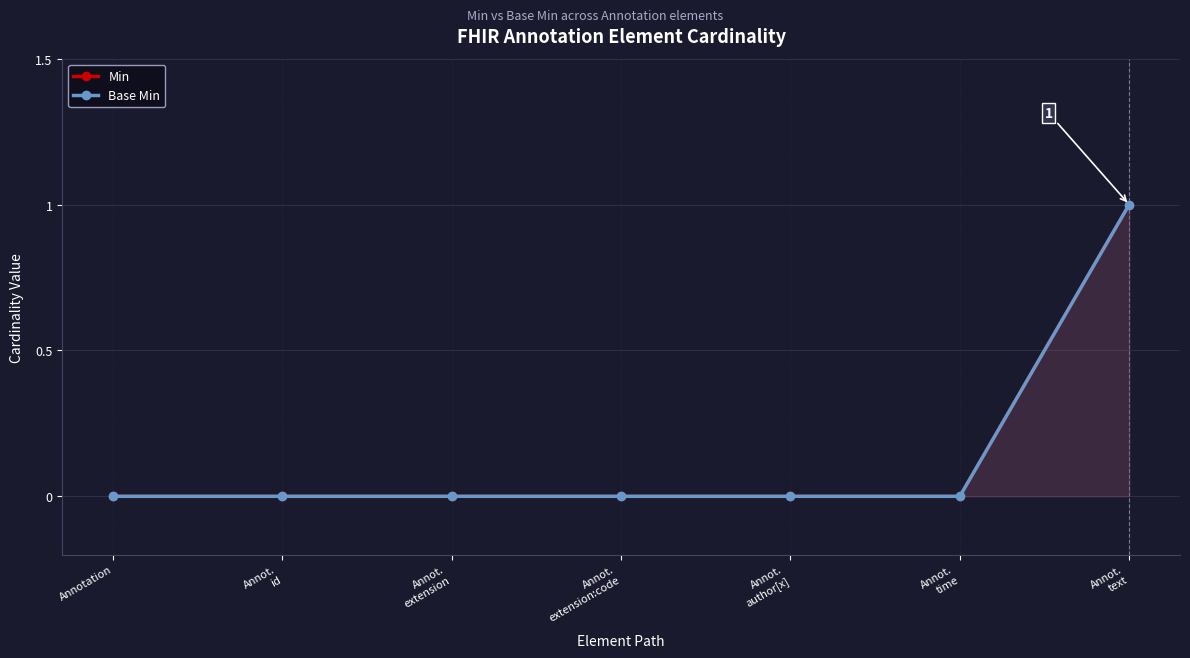

Reading right to left, what are all the values shown in this chart?

Min: 1	0	0	0	0	0	0
Base Min: 1	0	0	0	0	0	0